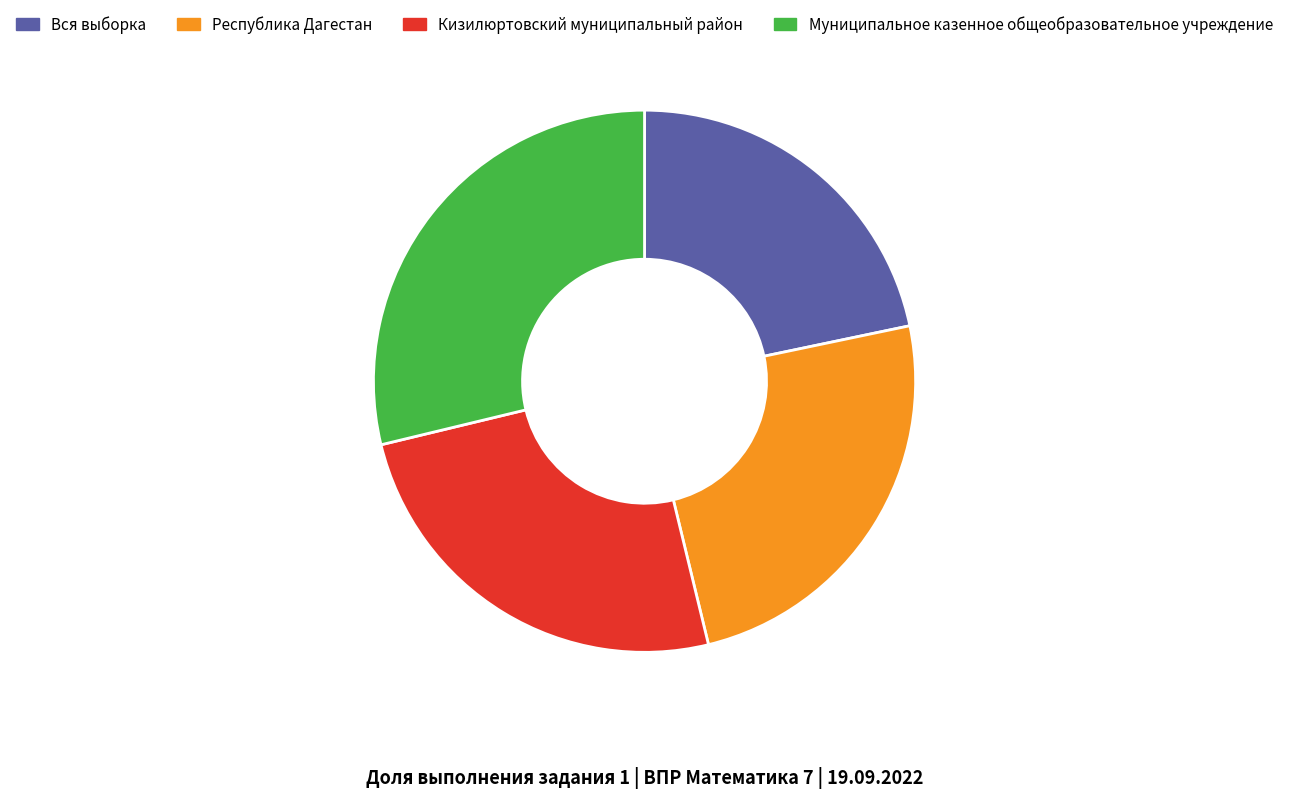

Is it true that Вся выборка is 14% of the pie?

False